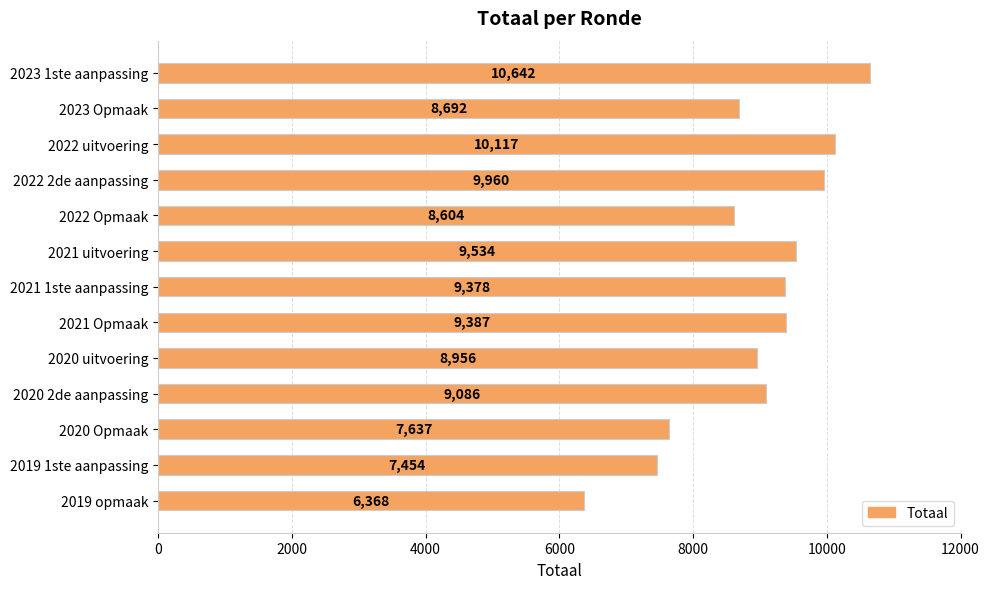

What is the label of the 13th bar from the top?

2019 opmaak